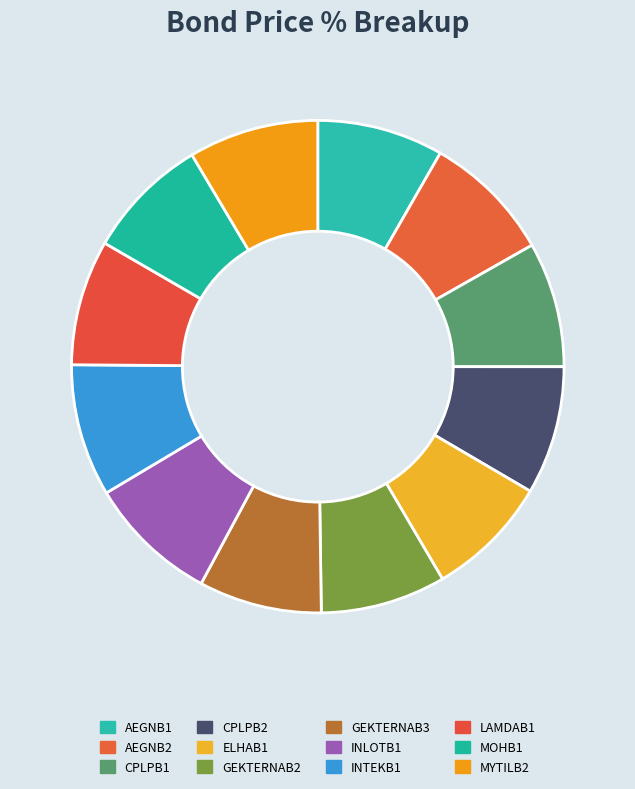

What percentage is the GEKTERNAB2 slice, to the nearest percent?

8%